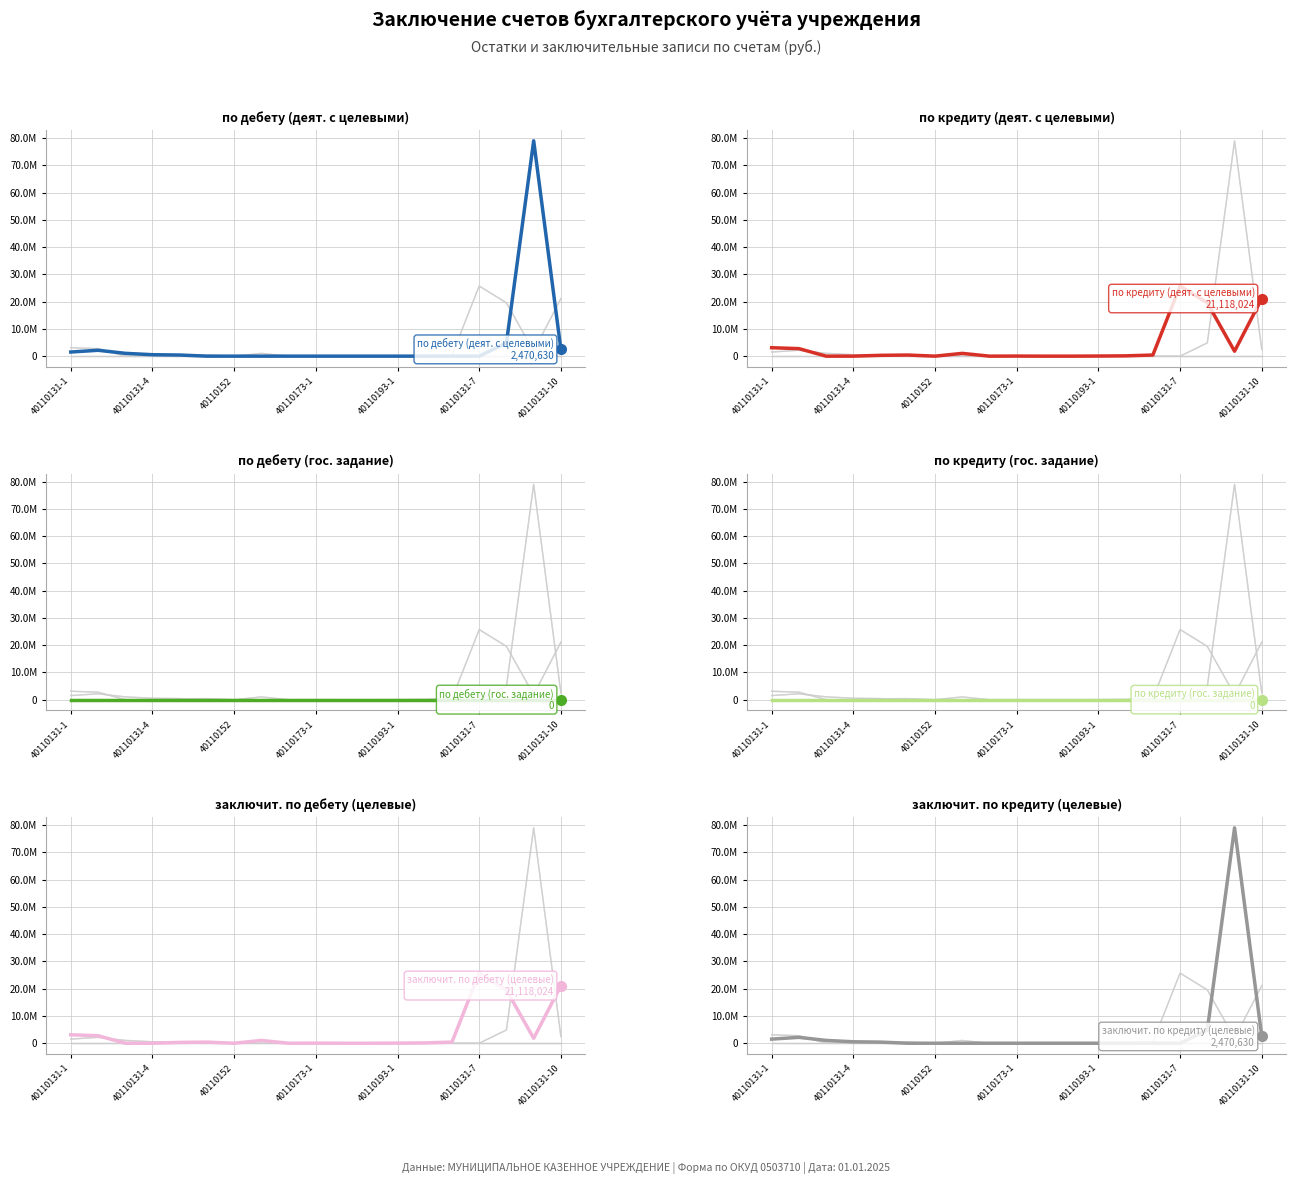

Reading right to left, transcribe all the data shown in this chart.

по дебету (деят. с целевыми): 2470629.6	78970867.3	4861207.0	0.0	0.0	0.0	0.0	1470.5	572.5	418.0	2300.0	0.0	54.0	0.0	411140.1	531824.7	1036405.7	2158989.3	1511522.2
по кредиту (деят. с целевыми): 21118023.9	1806322.5	19544453.2	25718108.4	412895.6	111631.0	39950.0	0.0	0.0	31770.0	0.0	1019497.5	0.0	407552.2	304118.0	0.0	0.0	2758058.1	3092613.9
по дебету (гос. задание): 0.0	0.0	0.0	0.0	0.0	0.0	0.0	0.0	0.0	0.0	0.0	0.0	0.0	0.0	0.0	0.0	0.0	0.0	0.0
по кредиту (гос. задание): 0.0	0.0	0.0	0.0	0.0	0.0	0.0	0.0	0.0	0.0	0.0	0.0	0.0	0.0	0.0	0.0	0.0	0.0	0.0
заключит. по дебету (целевые): 21118023.9	1806322.5	19544453.2	25718108.4	412895.6	111631.0	39950.0	0.0	0.0	31770.0	0.0	1019497.5	0.0	407552.2	304118.0	0.0	0.0	2758058.1	3092613.9
заключит. по кредиту (целевые): 2470629.6	78970867.3	4861207.0	0.0	0.0	0.0	0.0	1470.5	572.5	418.0	2300.0	0.0	54.0	0.0	411140.1	531824.7	1036405.7	2158989.3	1511522.2